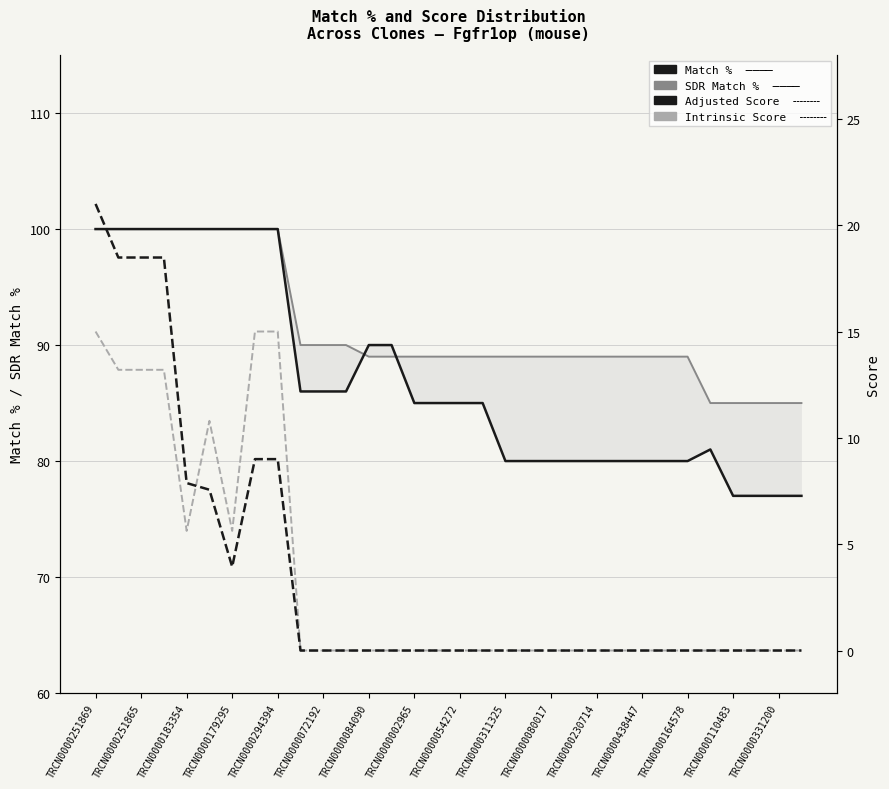

What is the label of the 24th point from the right?

TRCN0000294394